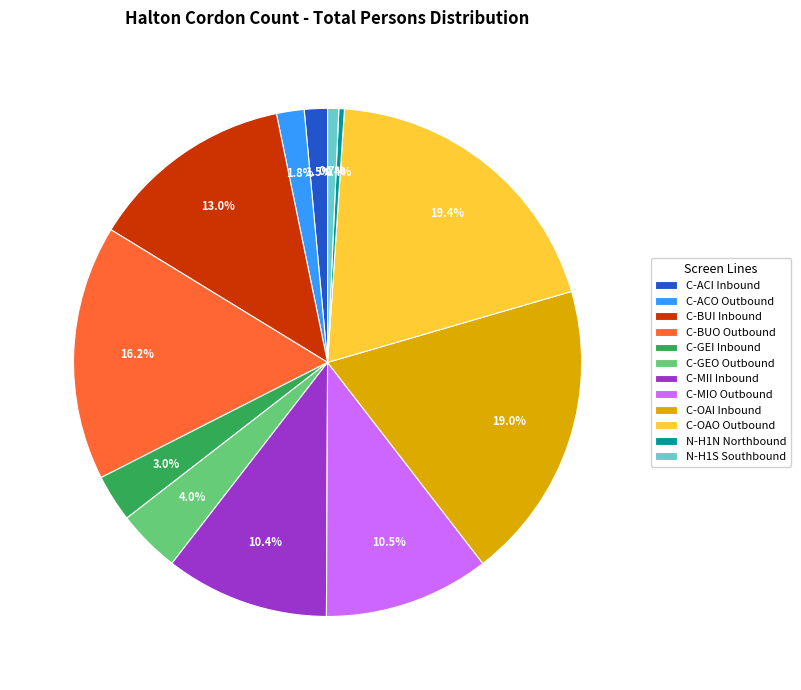

Is it true that N-H1S Southbound is 11% of the pie?

False